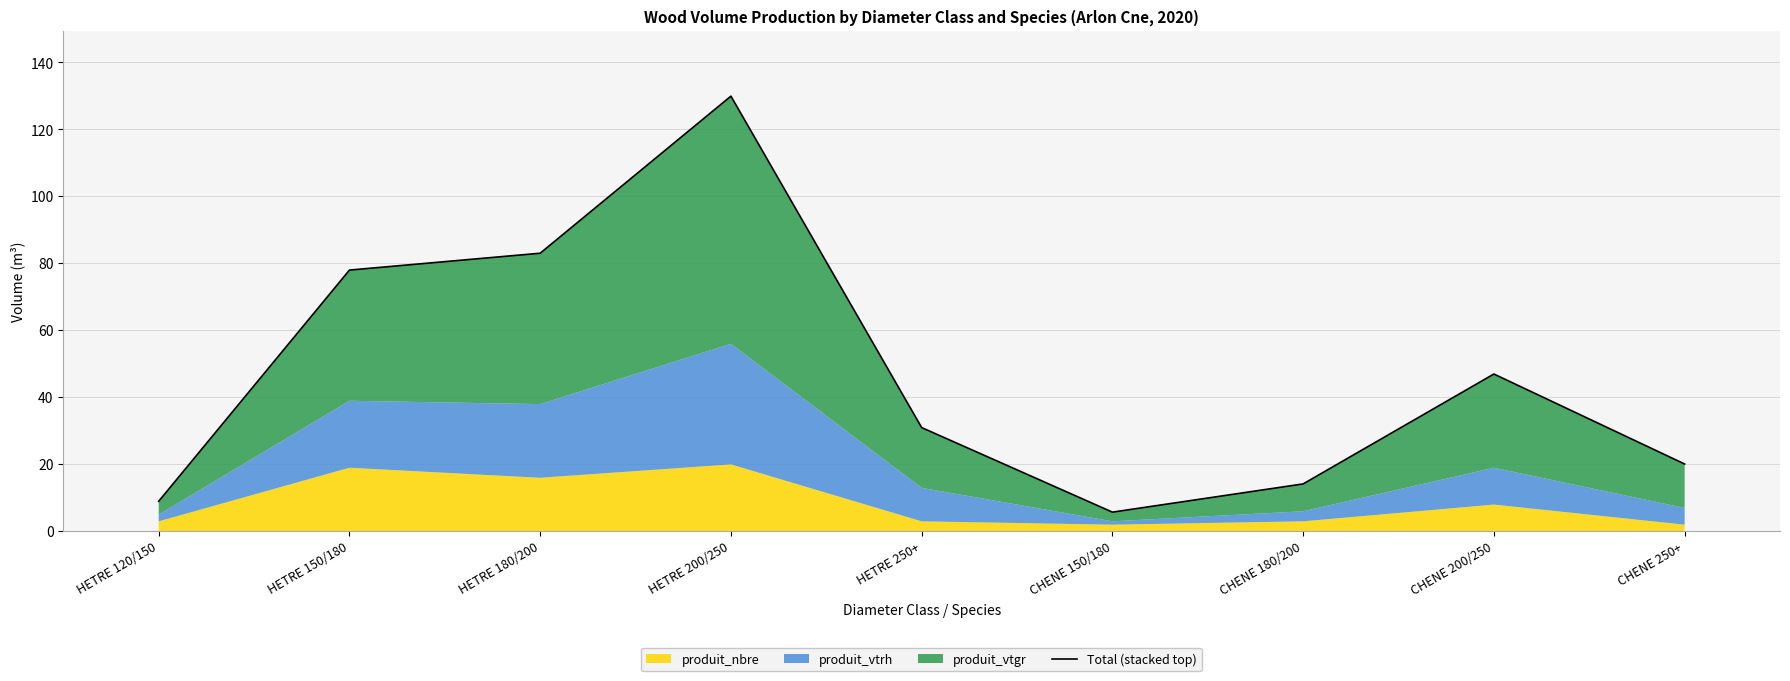

How many data points are above 30?

5